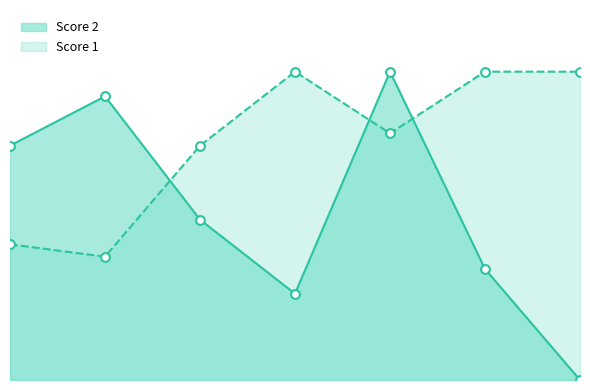

Which series has the largest total across all categories?

Score 1